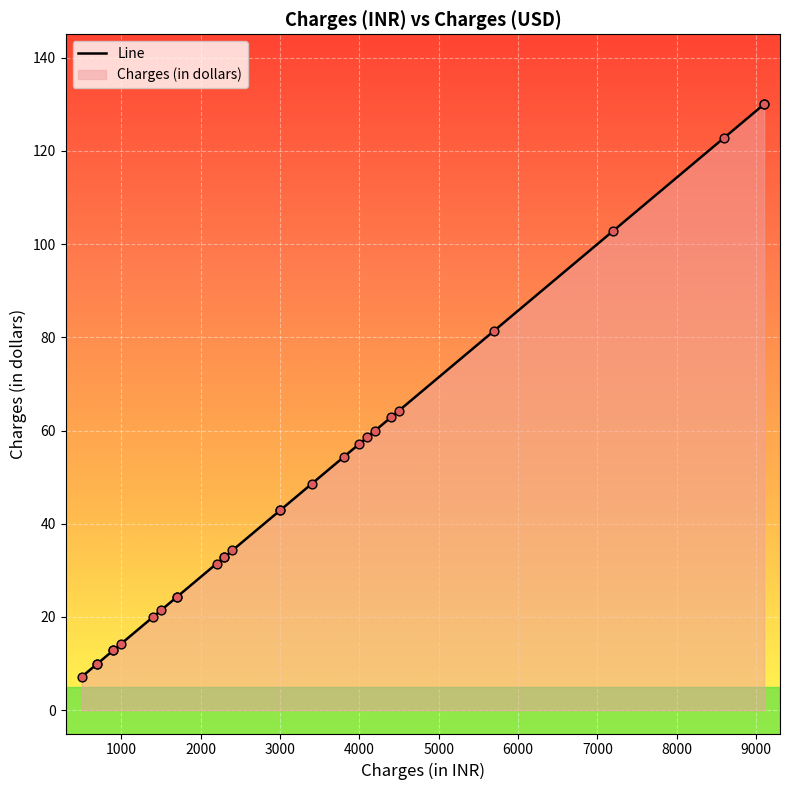

Approximately how many times larger is the value at 1700 compared to 700?

2.4